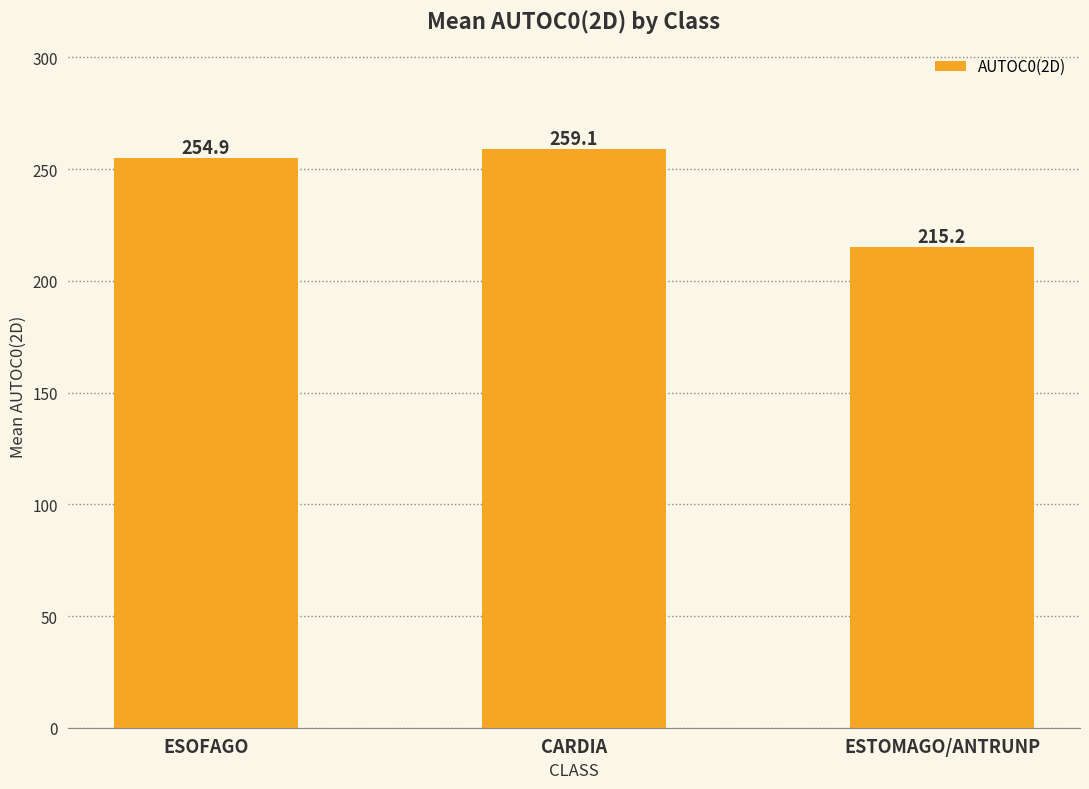

Reading right to left, transcribe all the data shown in this chart.

215.2	259.1	254.9